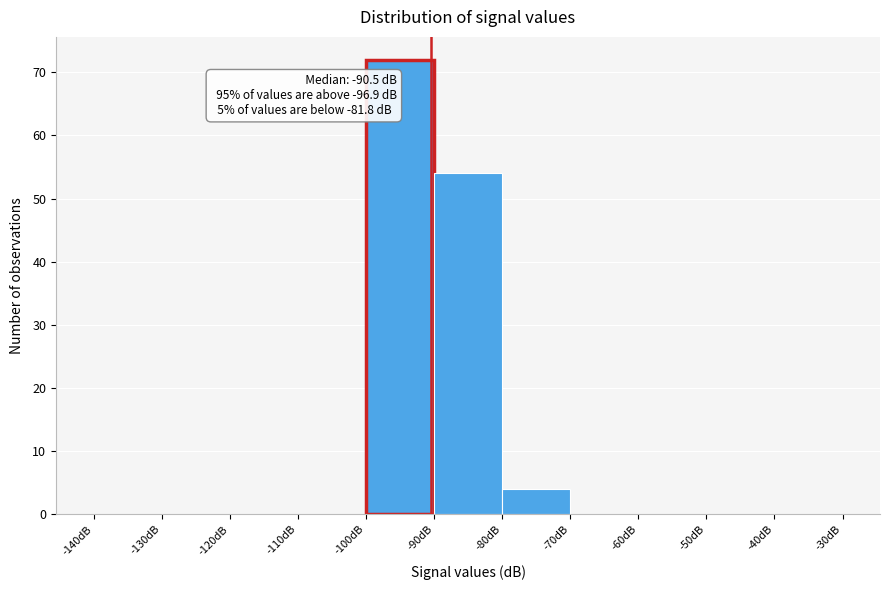

Over which range of the x-axis is the bar tallest?

-100 to -90